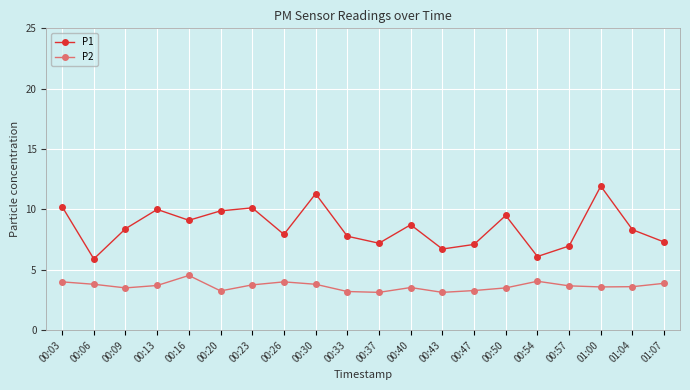

Which series has the largest range (max minus min)?

P1